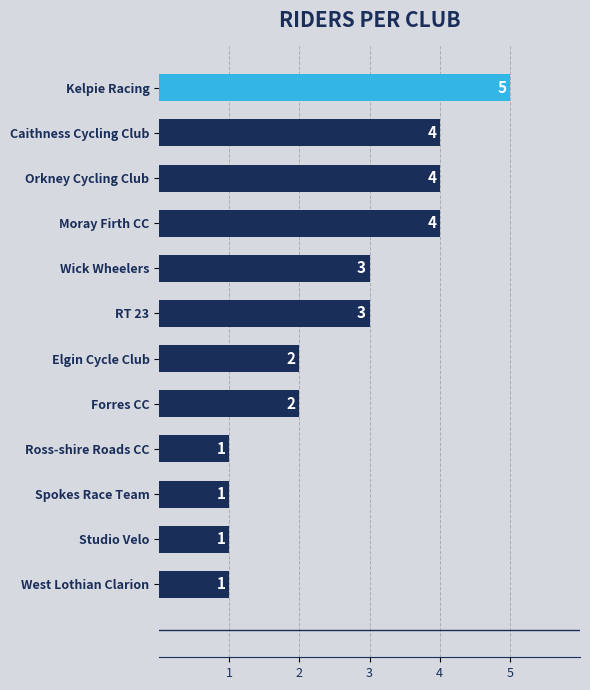

Reading top to bottom, list all the values displayed in this chart.

5	4	4	4	3	3	2	2	1	1	1	1